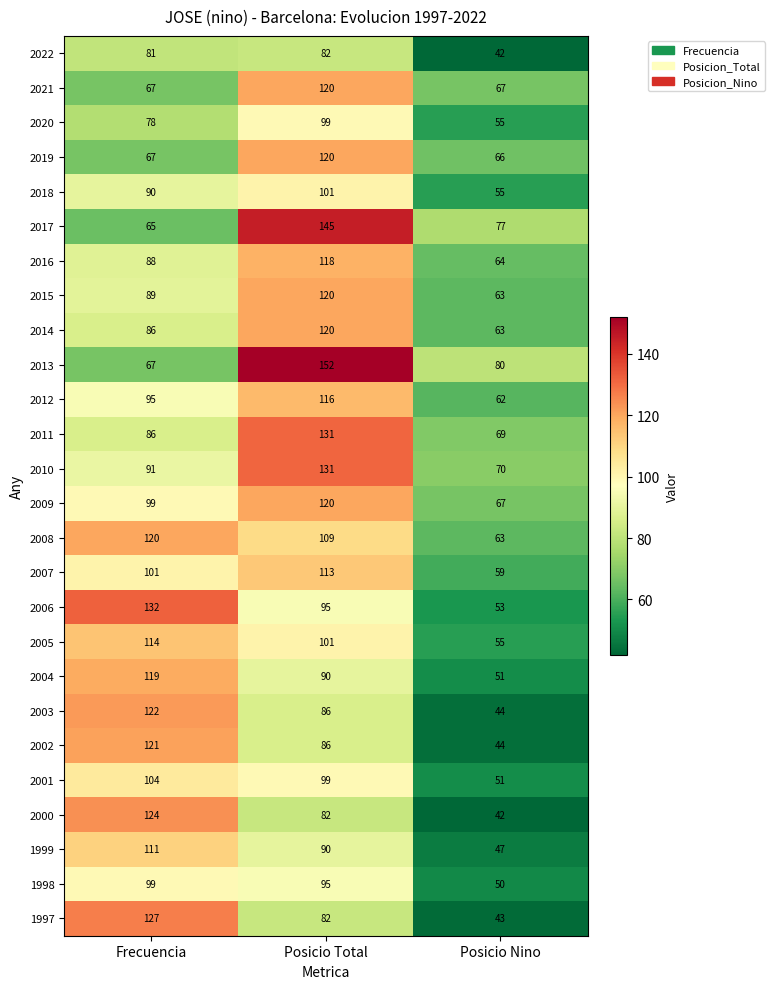

Which series has the widest spread of values?

2013